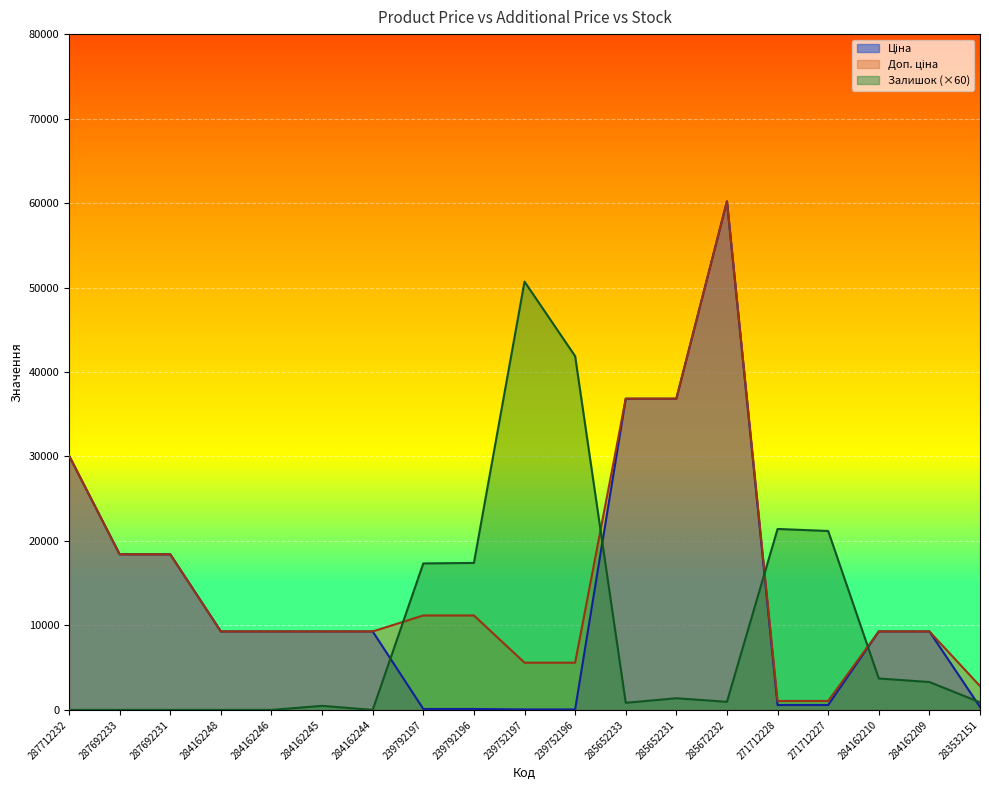

What is the sum of all Ціна values?

258420.8